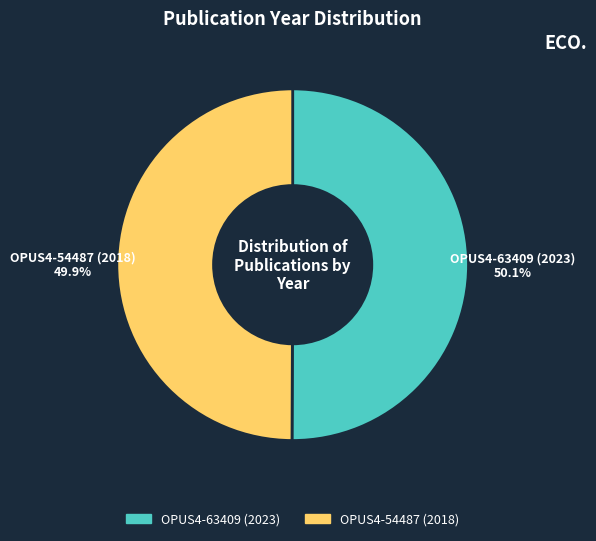

How many slices are in this pie chart?

2